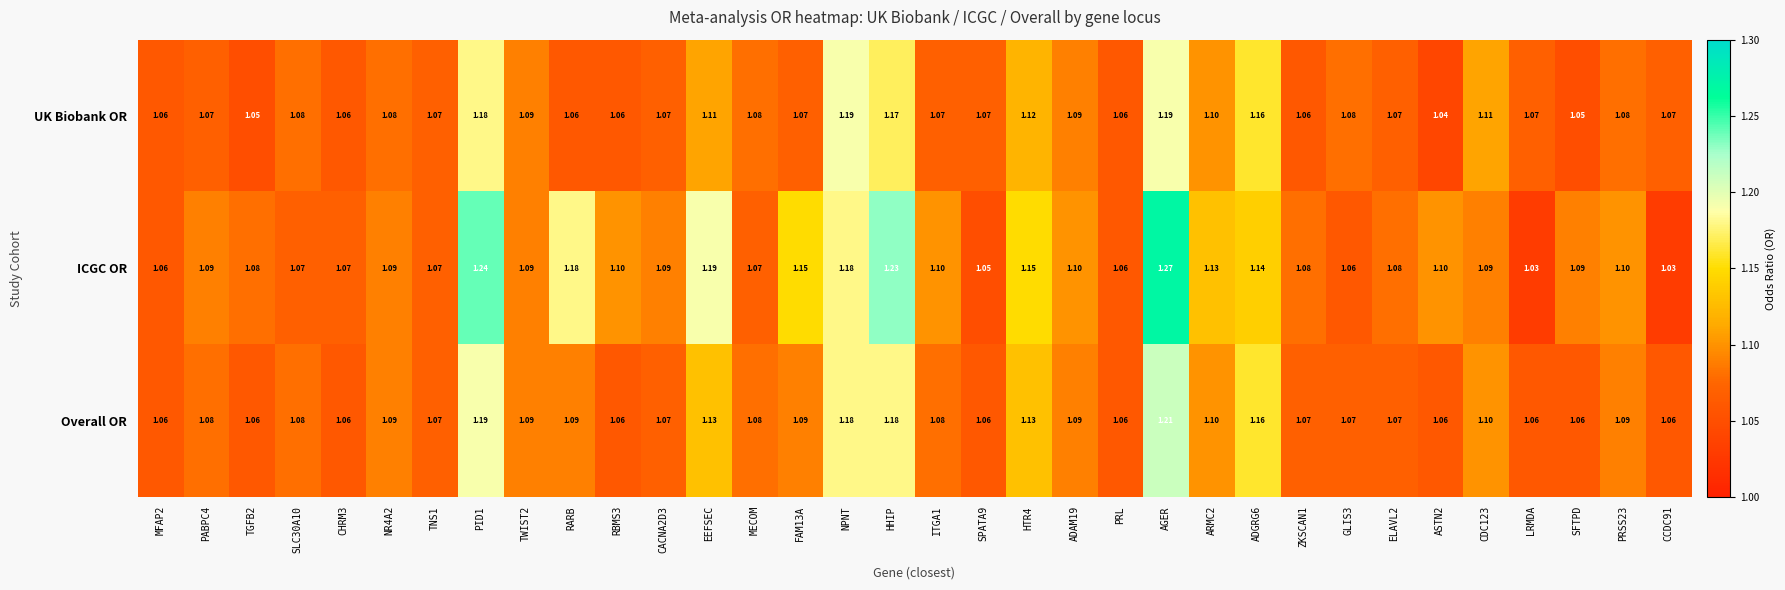

Which series has the widest spread of values?

ICGC OR